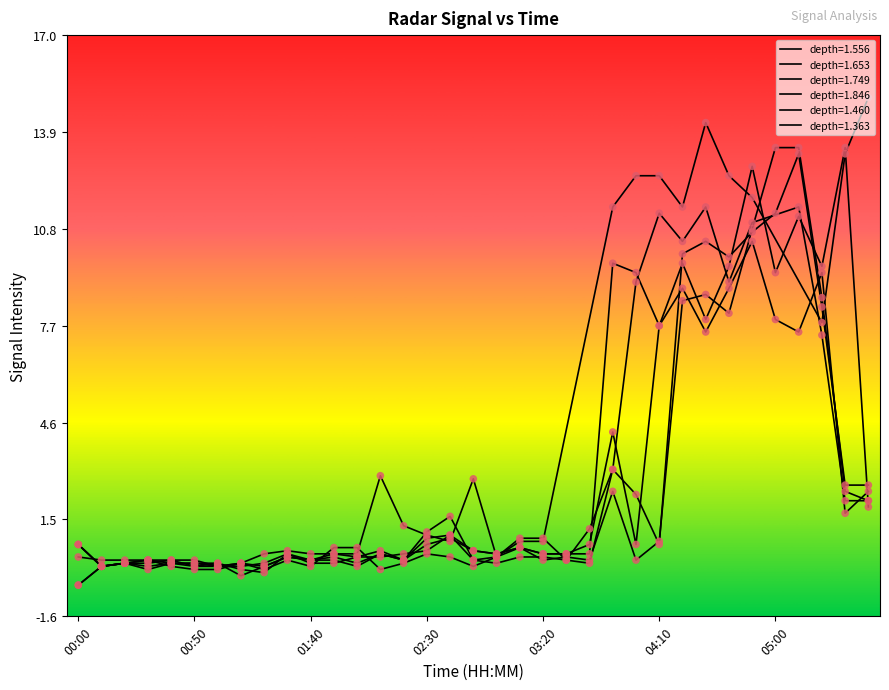

Which series reaches the minimum Y coordinate?

1.460